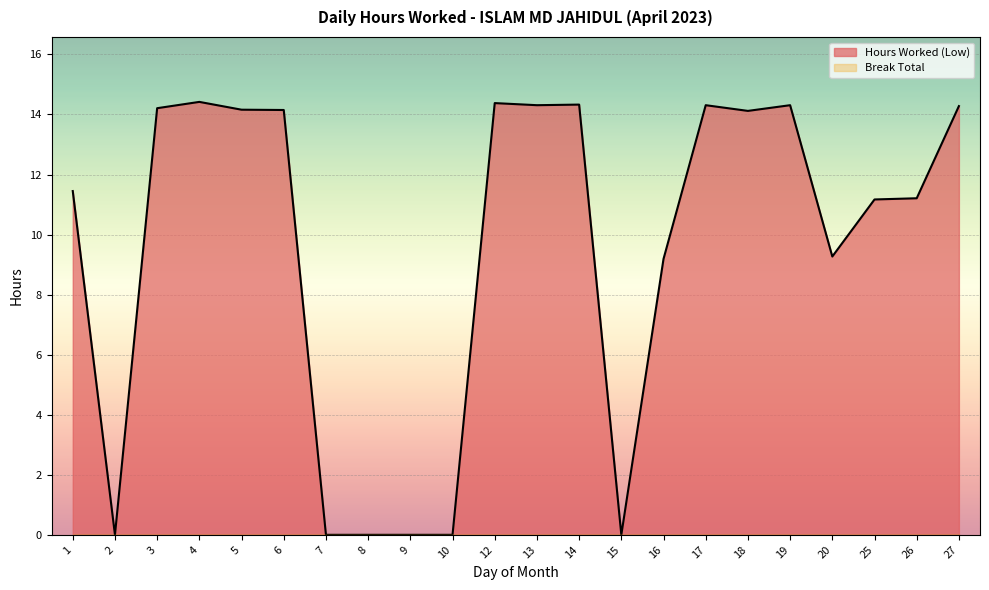

The chart shows a value of 18.8 at 6. True or false?

False